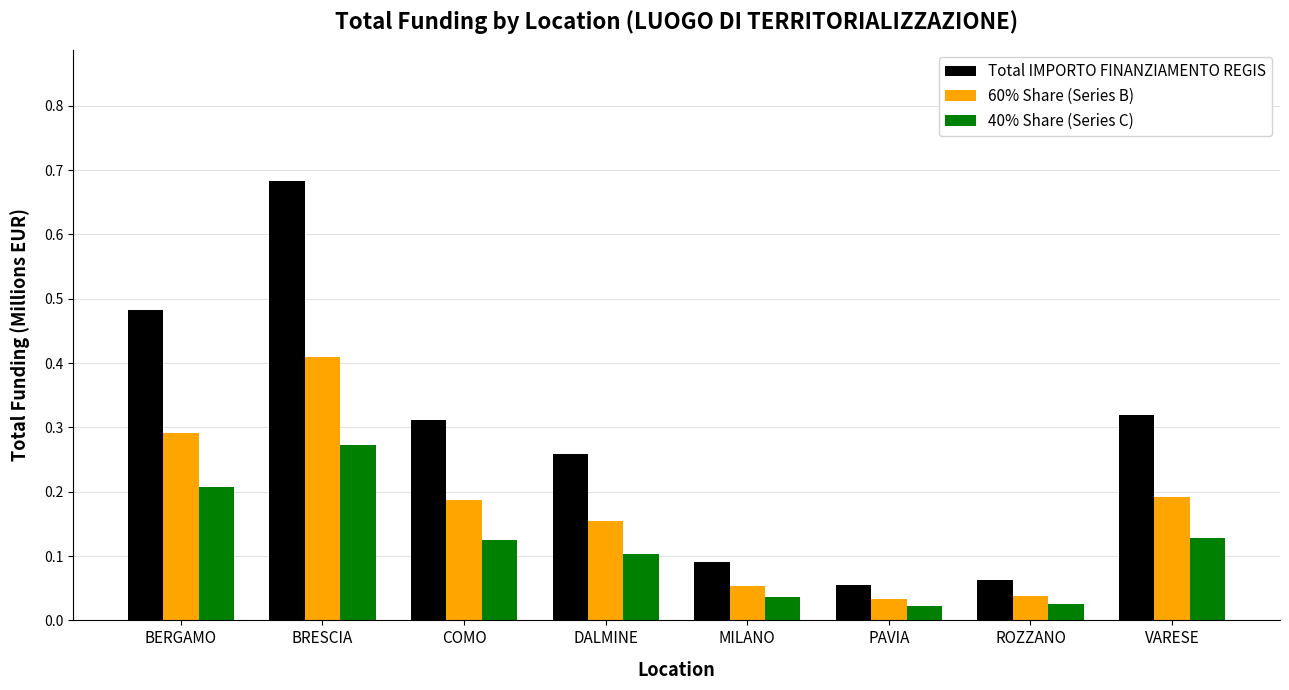

The value of 60% Share (Series B) at MILANO is 0.1. True or false?

True